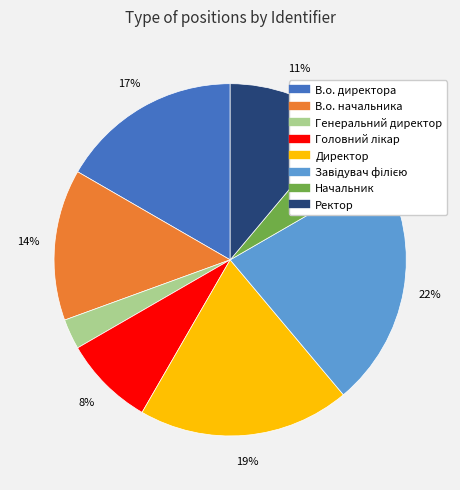

Which has a higher value, Директор or Генеральний директор?

Директор